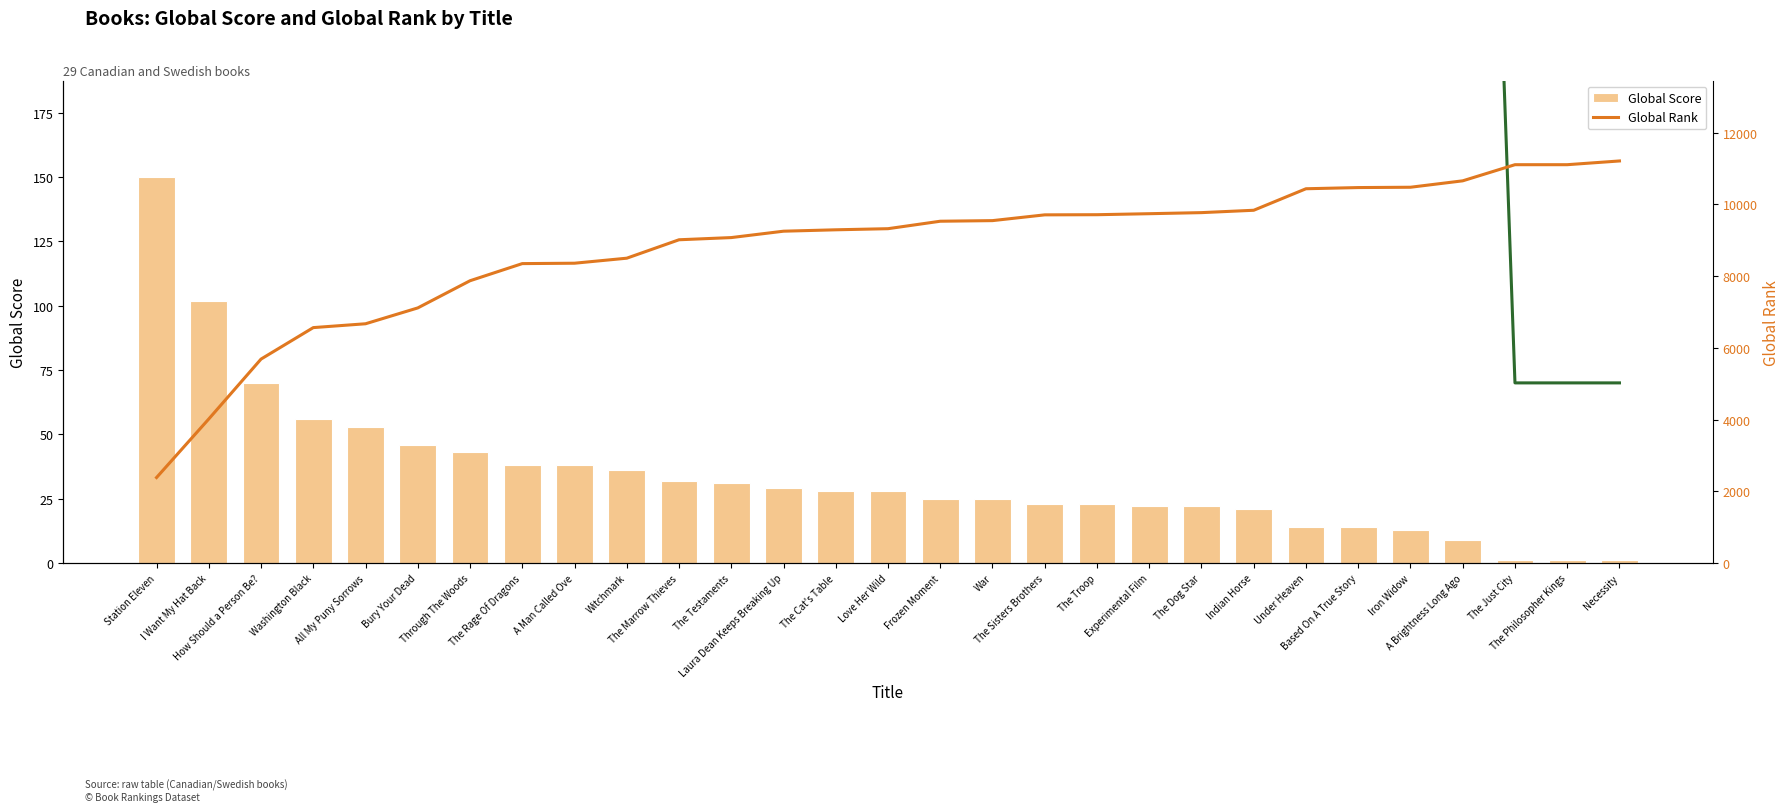

List the labels in order of Global Score (scaled) value, smallest first.

The Just City, The Philosopher Kings, Necessity, A Brightness Long Ago, Iron Widow, Under Heaven, Based On A True Story, Indian Horse, Experimental Film, The Dog Star, The Sisters Brothers, The Troop, Frozen Moment, War, The Cat's Table, Love Her Wild, Laura Dean Keeps Breaking Up, The Testaments, The Marrow Thieves, Witchmark, The Rage Of Dragons, A Man Called Ove, Through The Woods, Bury Your Dead, All My Puny Sorrows, Washington Black, How Should a Person Be?, I Want My Hat Back, Station Eleven